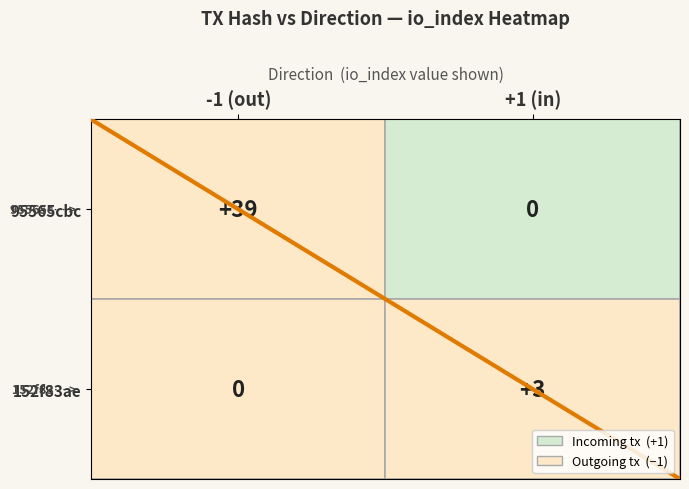

Count the number of data series in this chart.

2